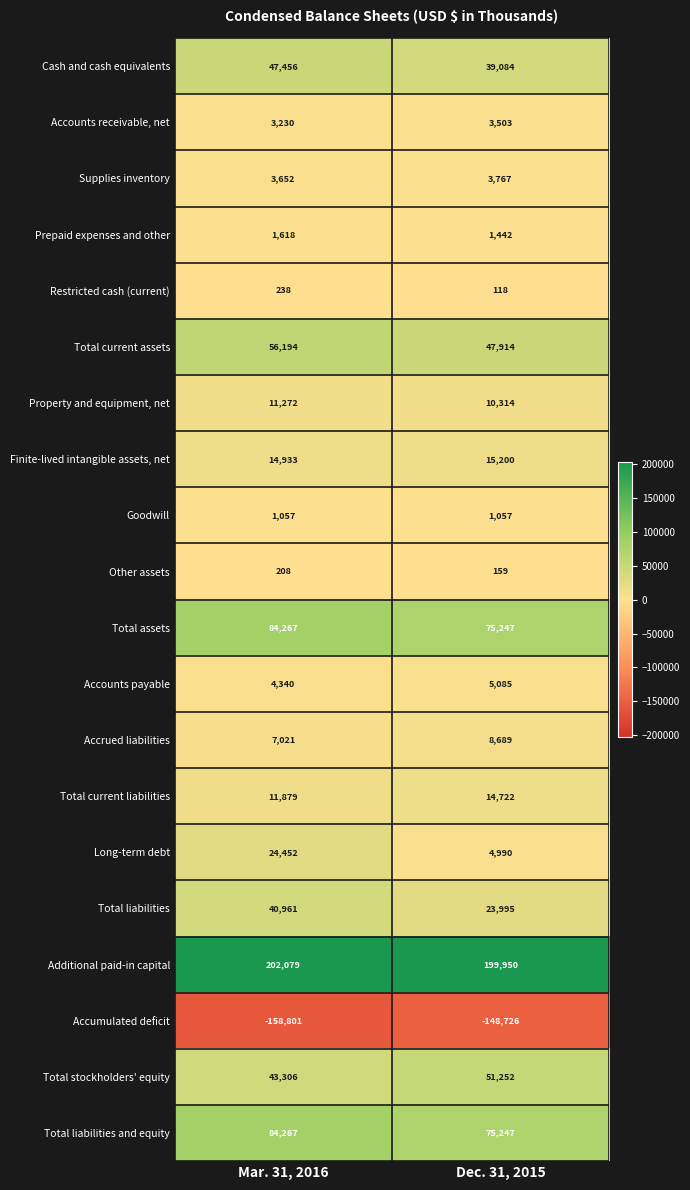

What is the average value of the Cash and cash equivalents series?

43270